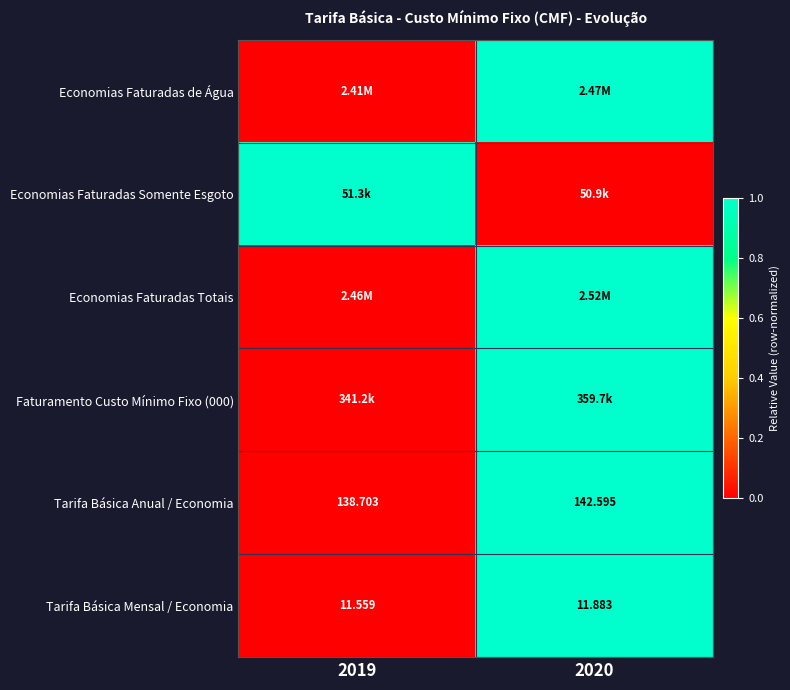

Which series has the widest spread of values?

Economias Faturadas de Água